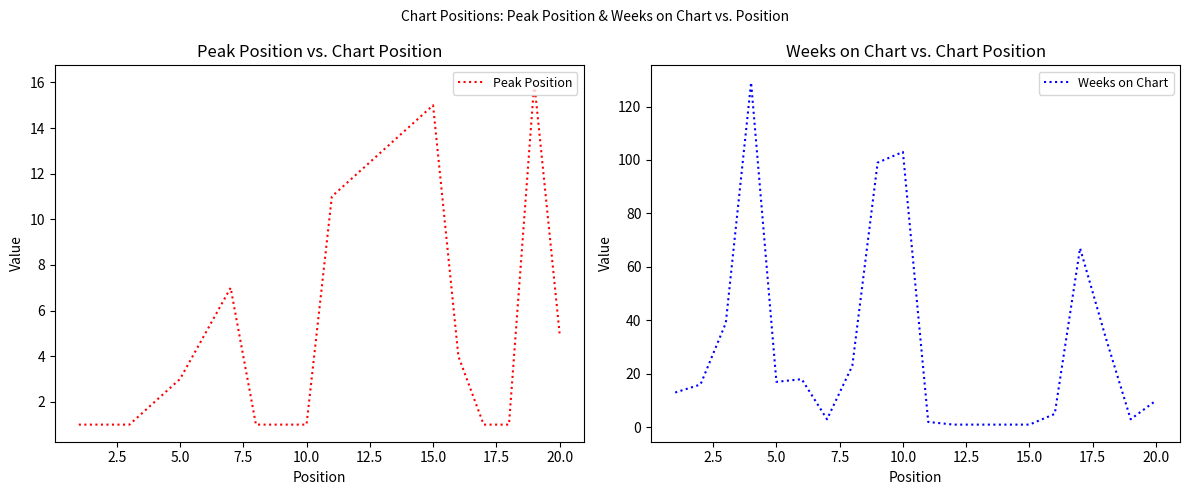

What is the average value of the Peak Position series?

6